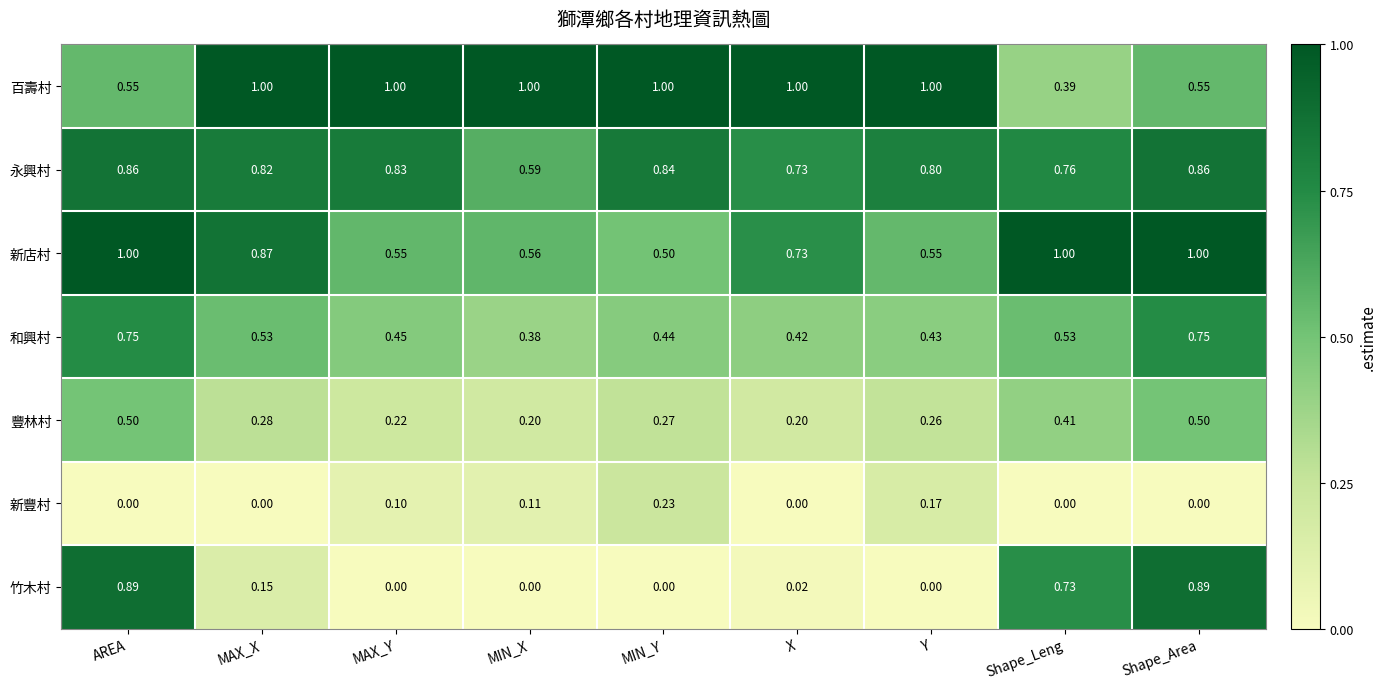

What is the total value across all series at Shape_Leng?

3.8